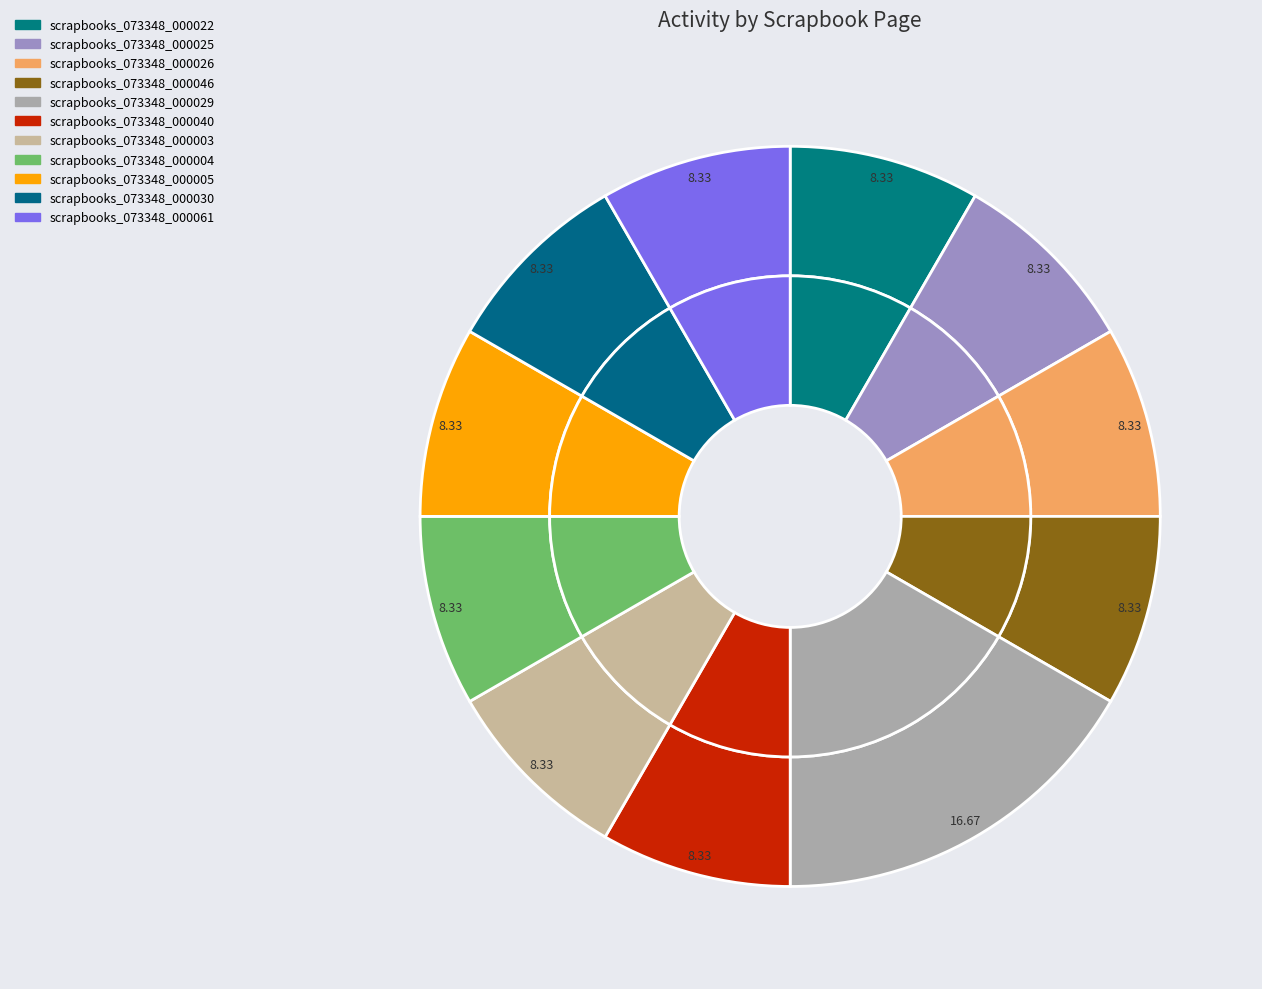

Does any single category account for the majority?

No